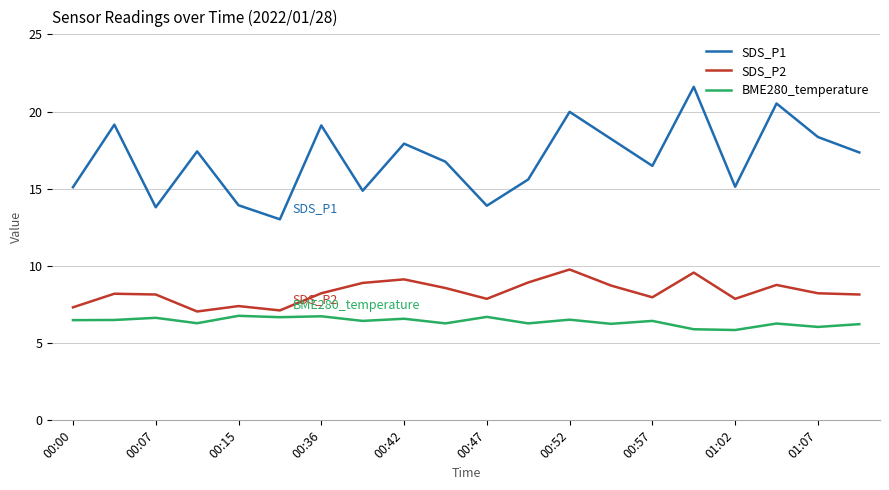

True or false: SDS_P1 and BME280_temperature intersect in this chart.

False